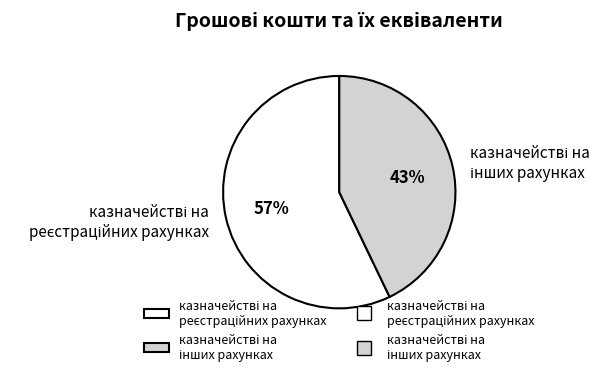

To the nearest percent, what is the average slice percentage?

50%